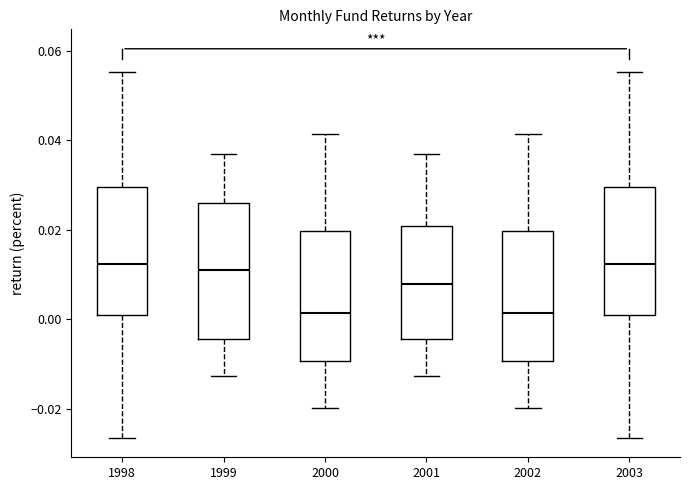

Reading left to right, read every box against the y-axis: the position of its median line, the range the box covers, and the ends of its whiskers. The values are not printed on the chart, so give them approximately, as read against the axis.

1998: median 0.012, box 0.000 to 0.030, whiskers -0.026 to 0.056
1999: median 0.012, box -0.004 to 0.026, whiskers -0.012 to 0.036
2000: median 0.002, box -0.010 to 0.020, whiskers -0.020 to 0.042
2001: median 0.008, box -0.004 to 0.020, whiskers -0.012 to 0.036
2002: median 0.002, box -0.010 to 0.020, whiskers -0.020 to 0.042
2003: median 0.012, box 0.000 to 0.030, whiskers -0.026 to 0.056